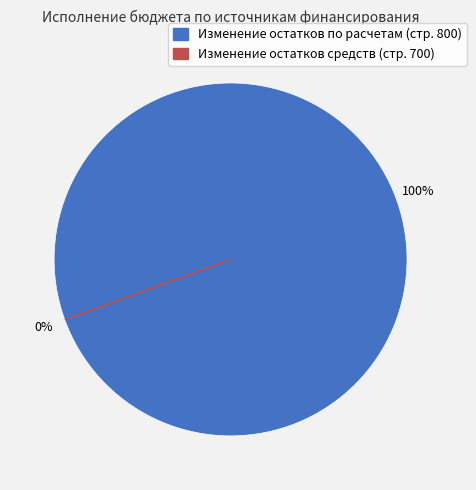

Combined, do Изменение остатков по расчетам (стр. 800) and Изменение остатков средств (стр. 700) account for over 50%?

Yes